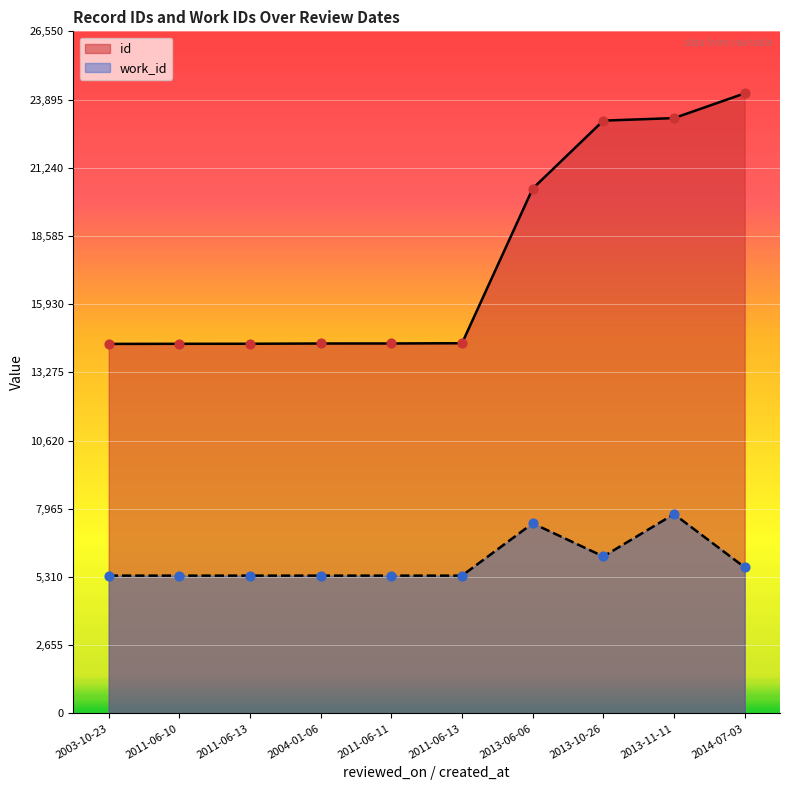

Is the value of id at 2011-06-10 greater than the value of work_id at 2011-06-11?

Yes